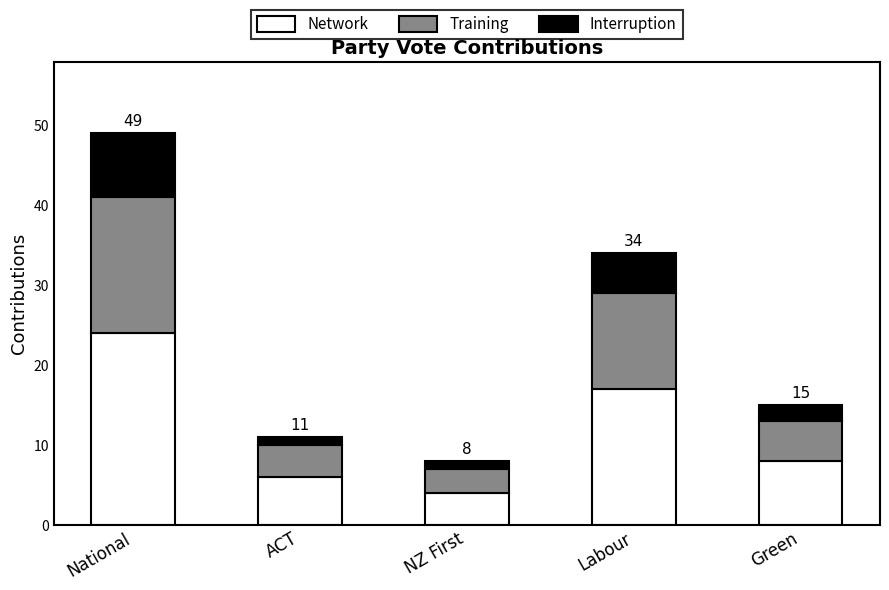

What is the difference between the maximum and second lowest values in the Network series?

18